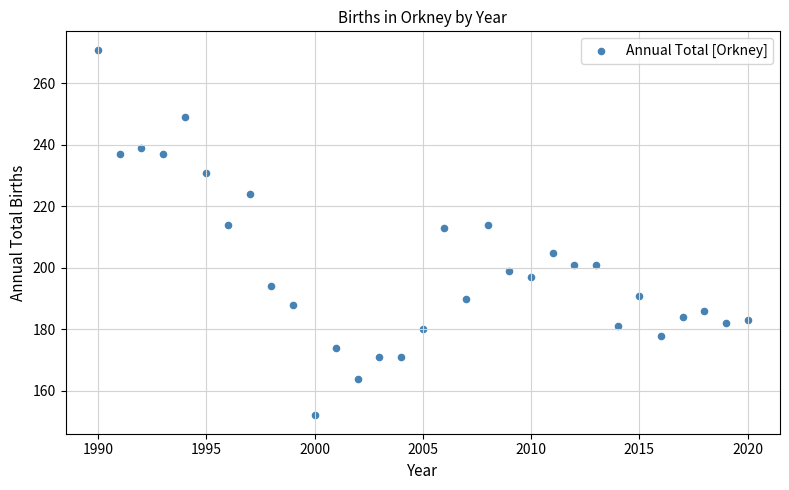

What is the range of Y values (max minus min)?

119